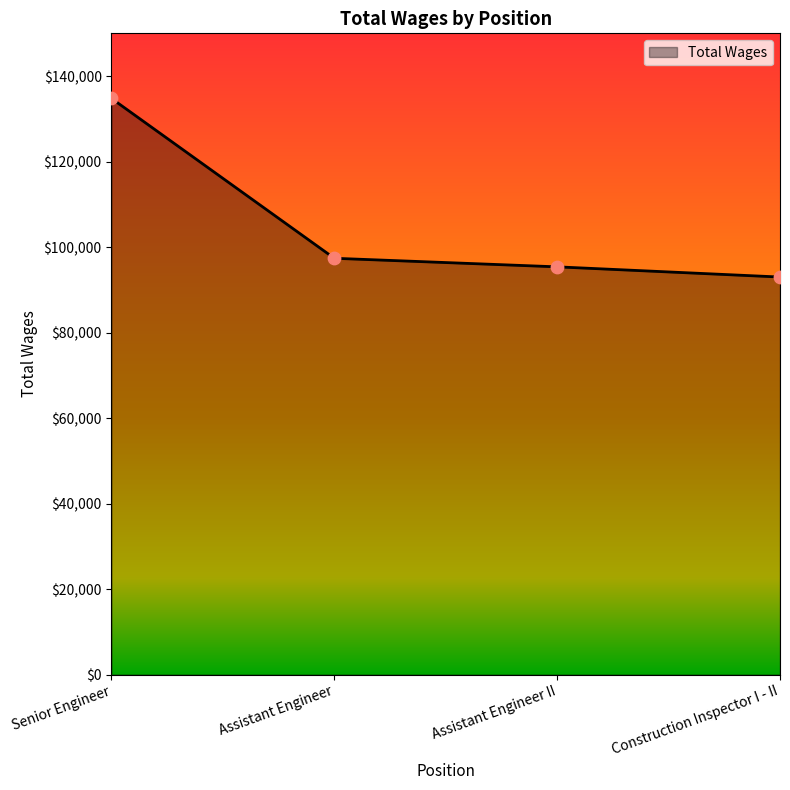

Between Construction Inspector I - II and Senior Engineer, which is larger?

Senior Engineer